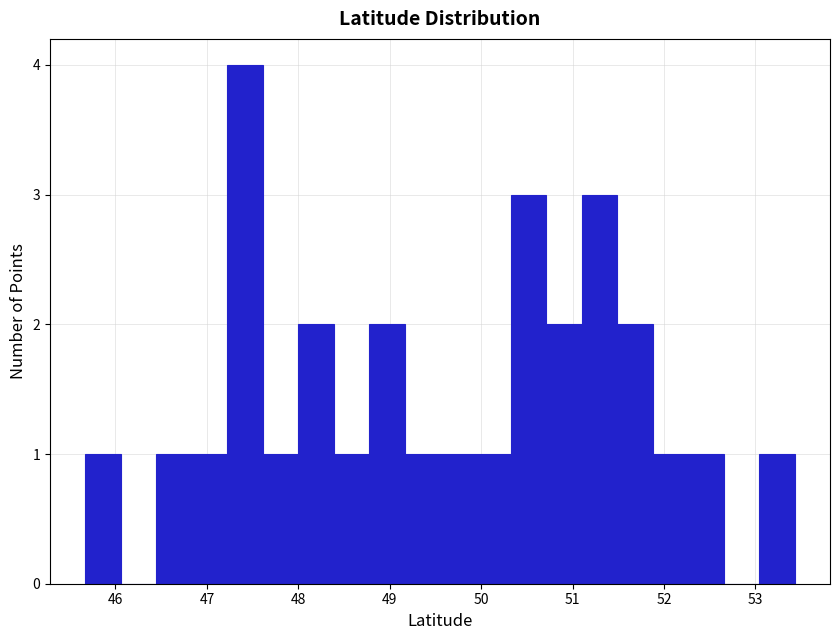

Around what value on the x-axis is the tallest bar? Give the approximate position of its centre, as read against the axis.

47.4